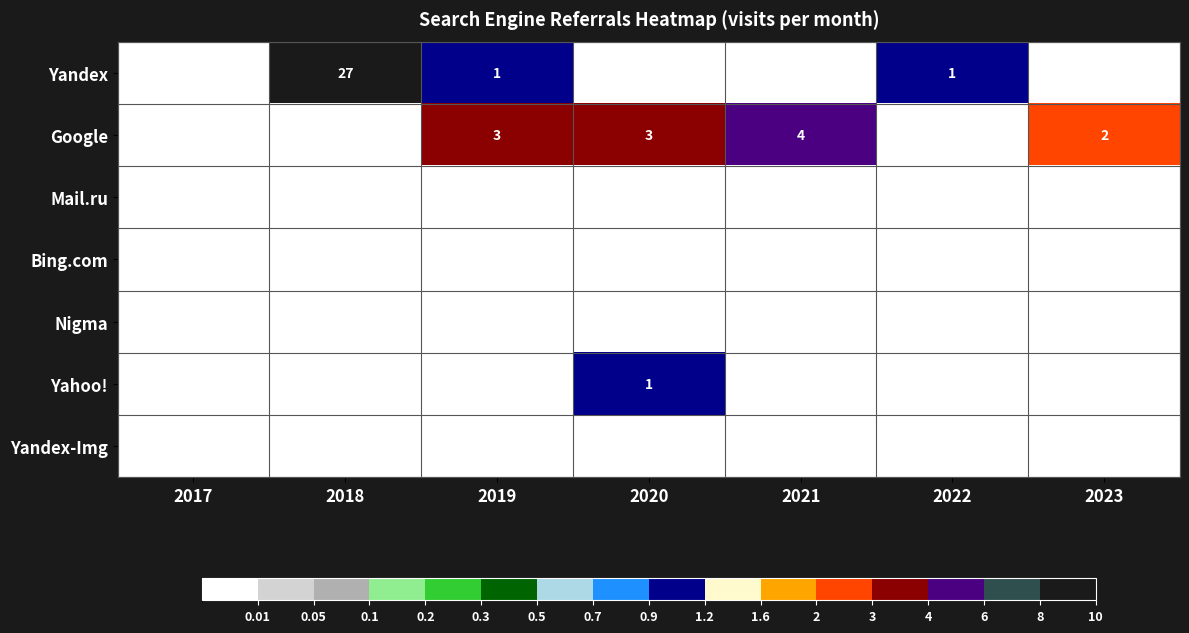

Which category has the highest value across all series?

2018